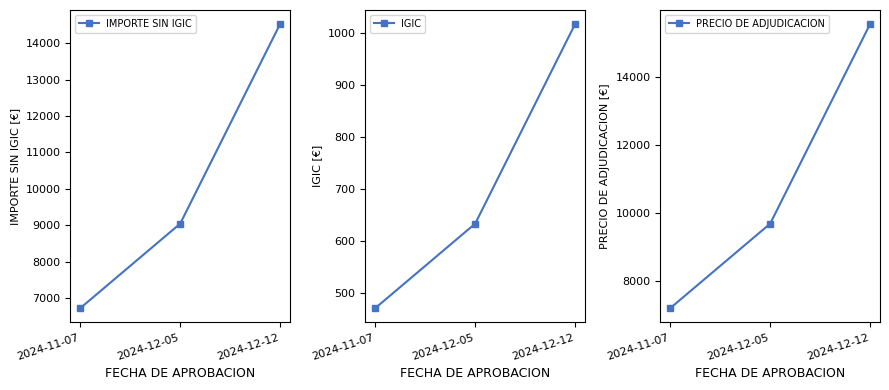

What is the value of the IMPORTE SIN IGIC point at the 1st from the left?

6729.0